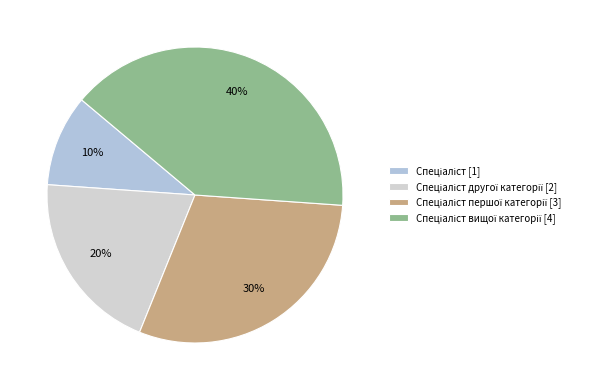

How many slices are in this pie chart?

4